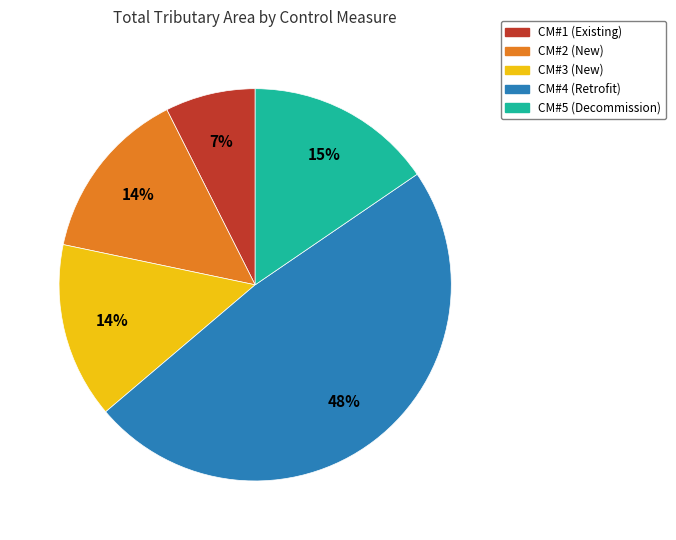

To the nearest percent, what is the average slice percentage?

20%